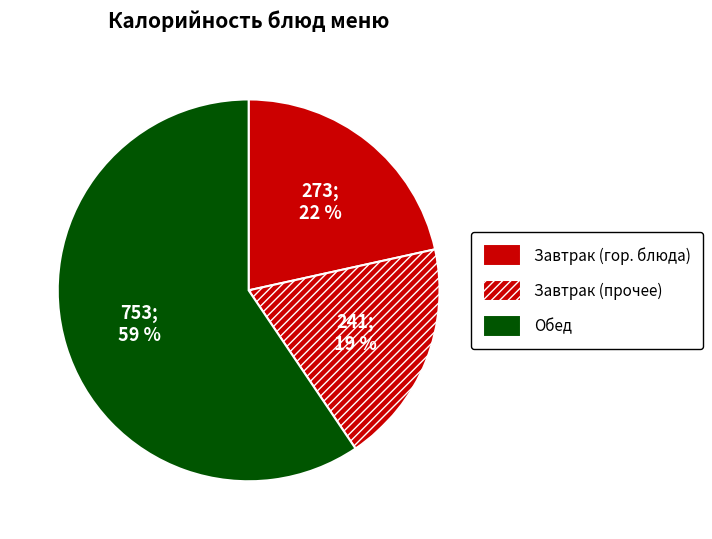

What is the smallest slice in the pie chart?

Завтрак (прочее)